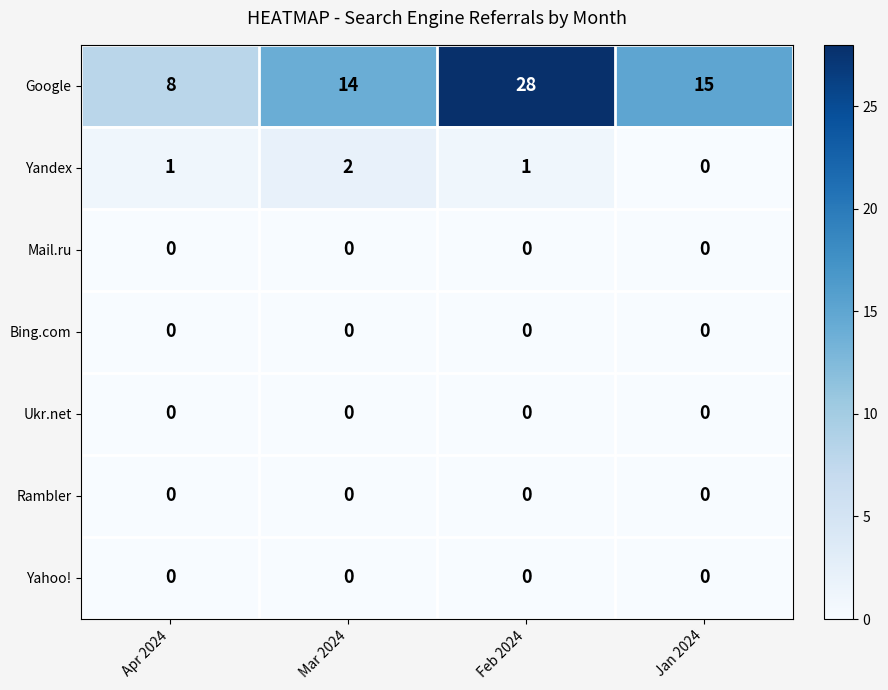

Reading left to right, extract all data points from this chart.

Google: 8	14	28	15
Yandex: 1	2	1	0
Mail.ru: 0	0	0	0
Bing.com: 0	0	0	0
Ukr.net: 0	0	0	0
Rambler: 0	0	0	0
Yahoo!: 0	0	0	0